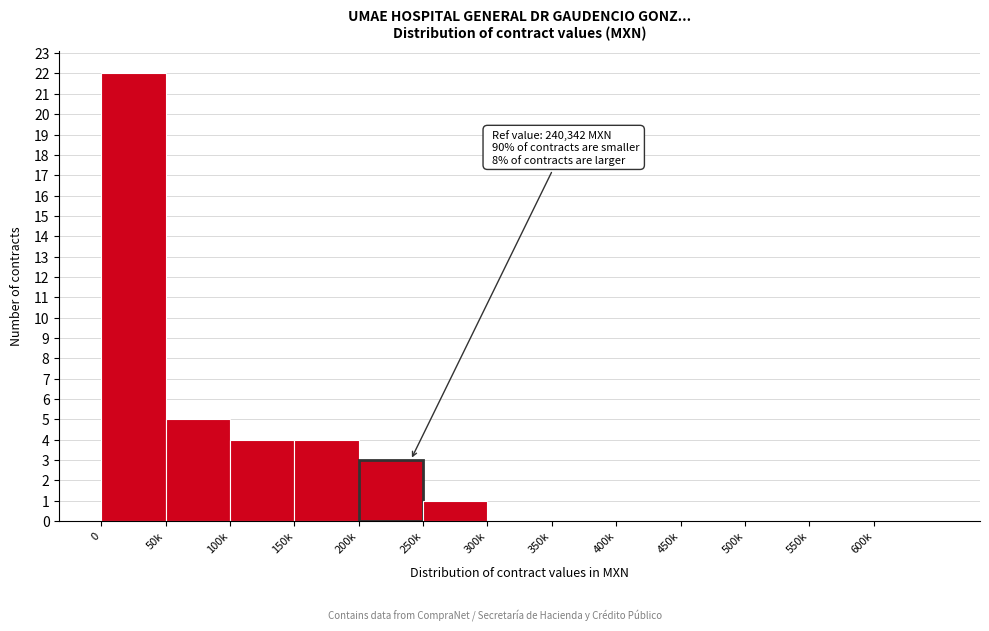

Reading left to right, transcribe all the data shown in this chart.

0=22	50k=5	100k=4	150k=4	200k=3	250k=1	300k=0	350k=0	400k=0	450k=0	500k=0	550k=0	600k=0